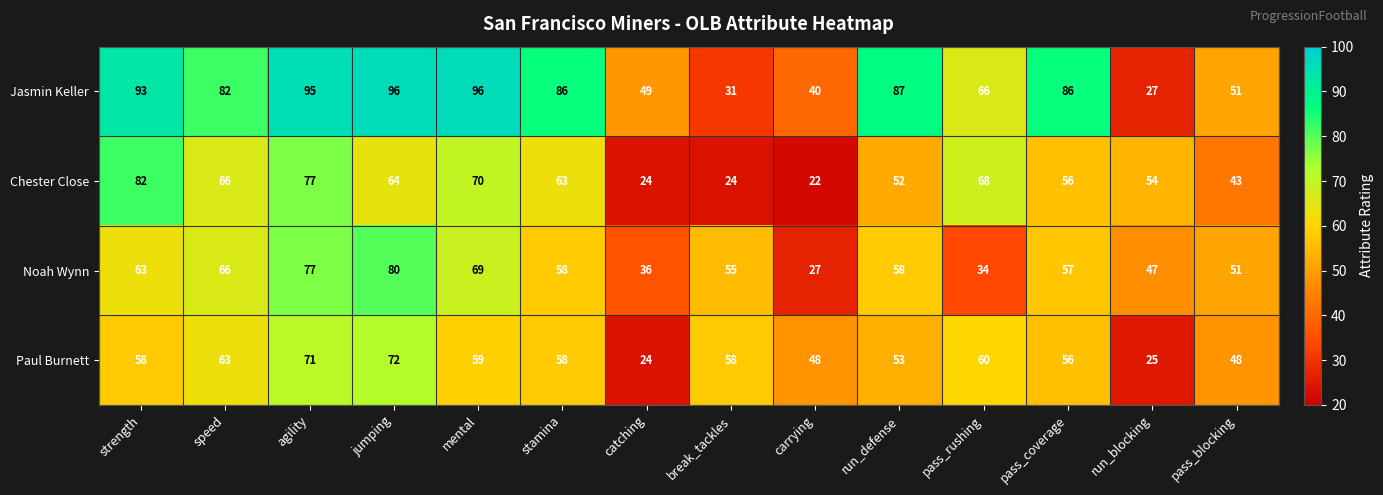

What is the greatest value displayed?

96